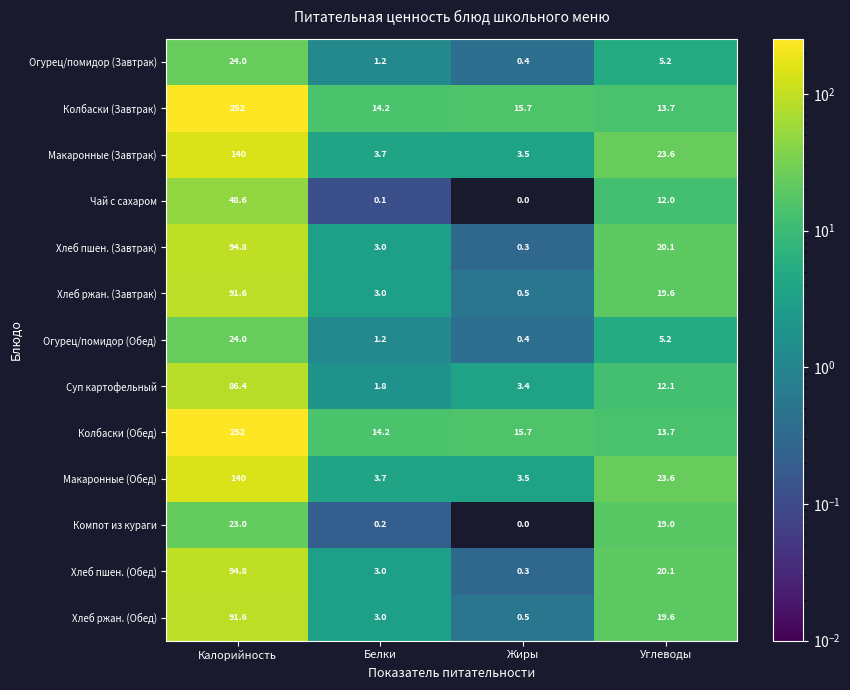

What is the spread (max minus min) of values at Калорийность?

229.0